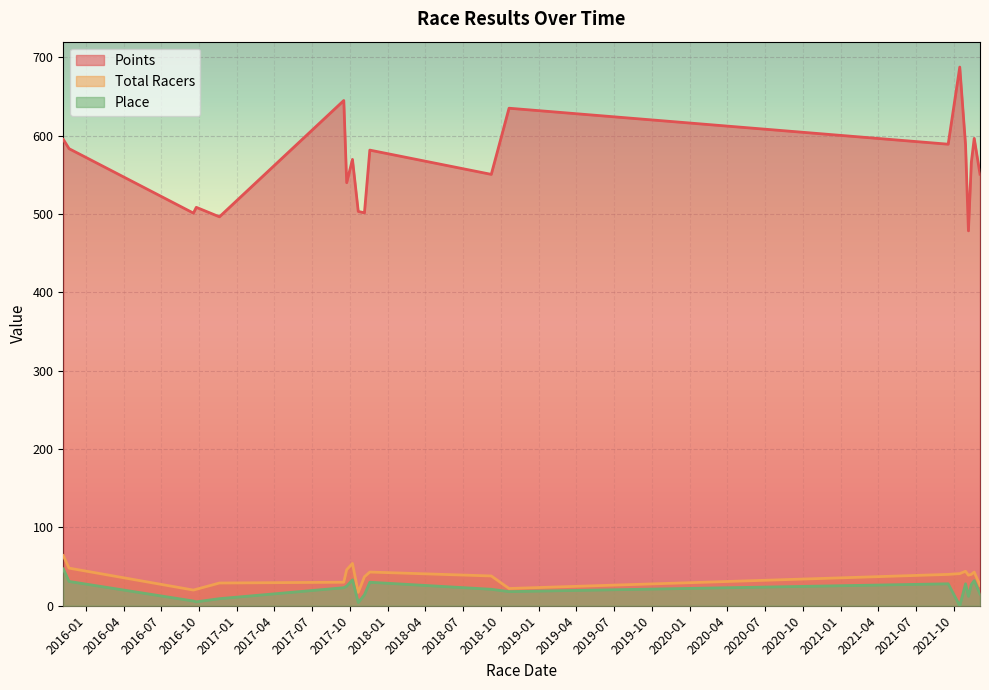

In Points, how many points are higher than both neighbors (excluding endpoints)?

7